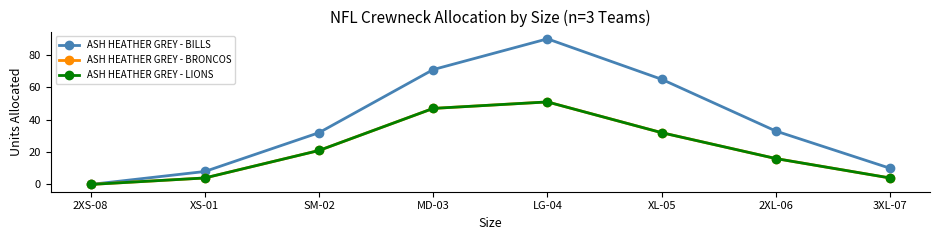

Is this an area chart (filled region under the line)?

No